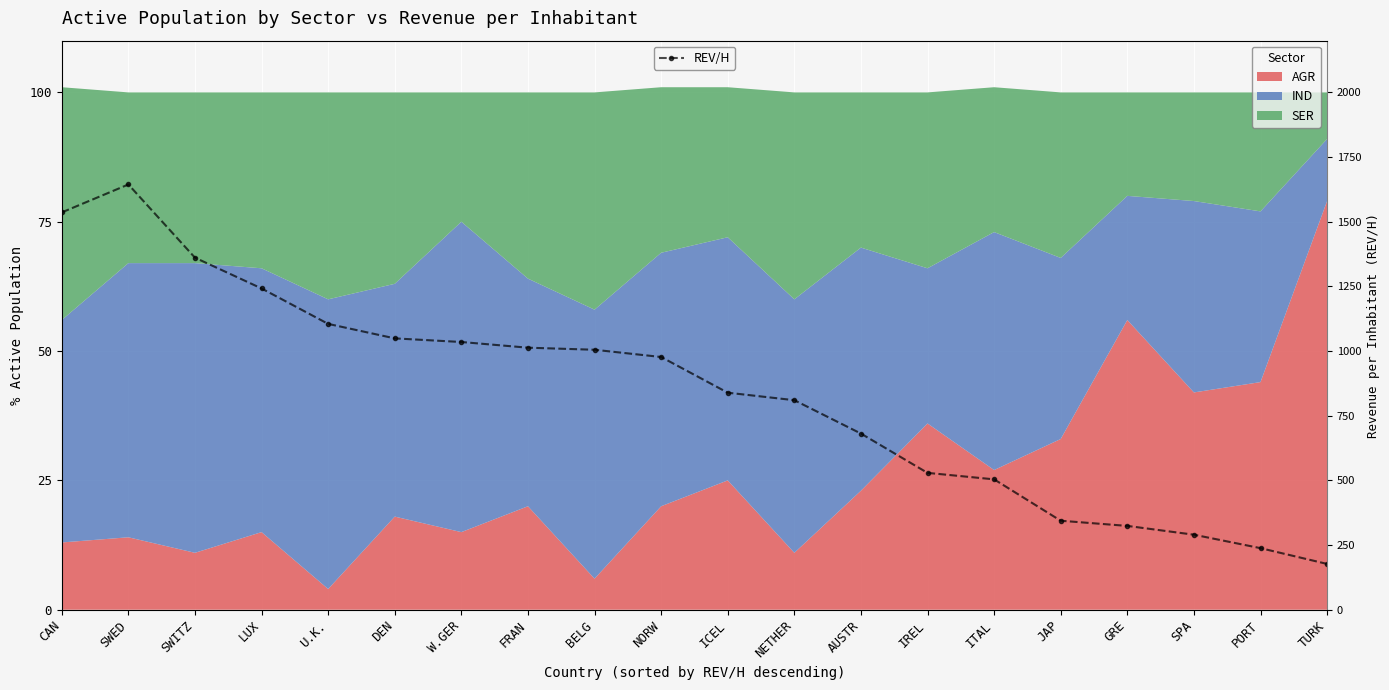

What is the average value?

835